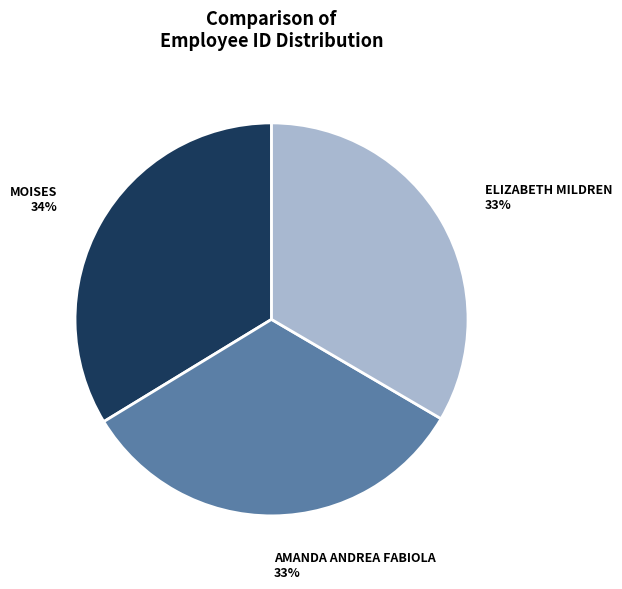

Does any single category account for the majority?

No